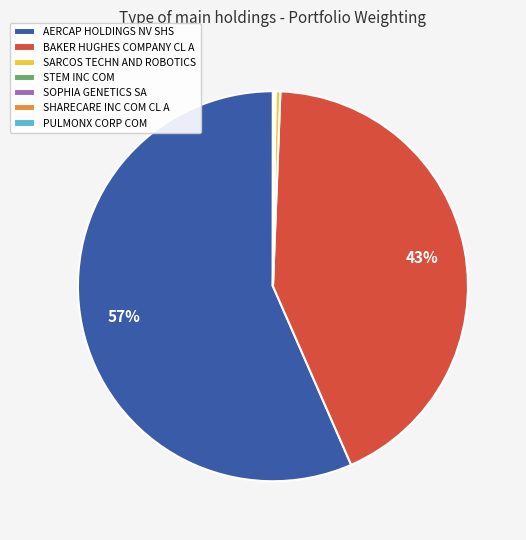

Which category accounts for the majority?

AERCAP HOLDINGS NV SHS